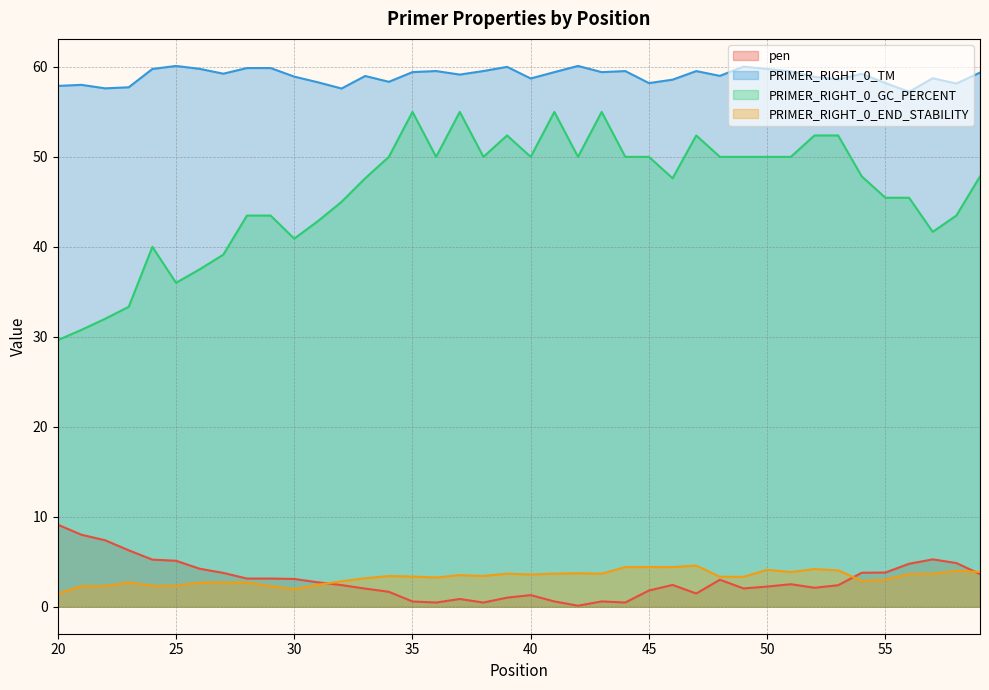

What is the maximum value for PRIMER_RIGHT_0_GC_PERCENT?

55.0